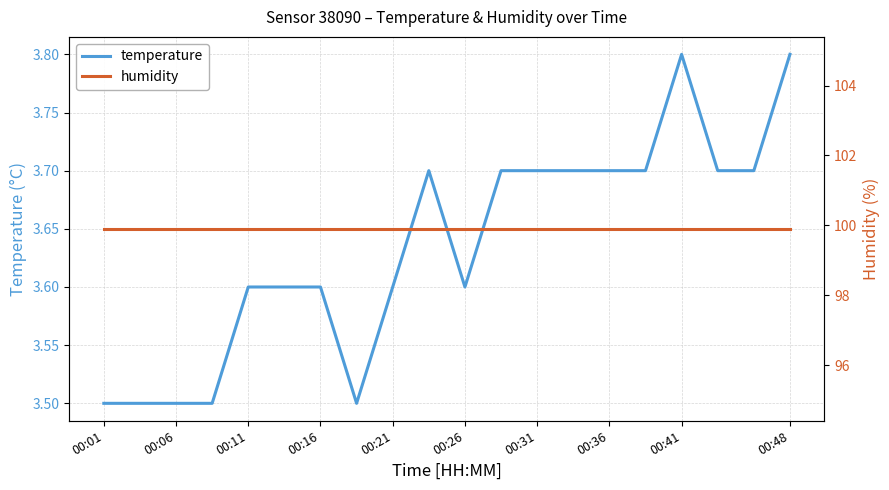

Is the value of humidity at 13 greater than the value of temperature at 00:31?

Yes